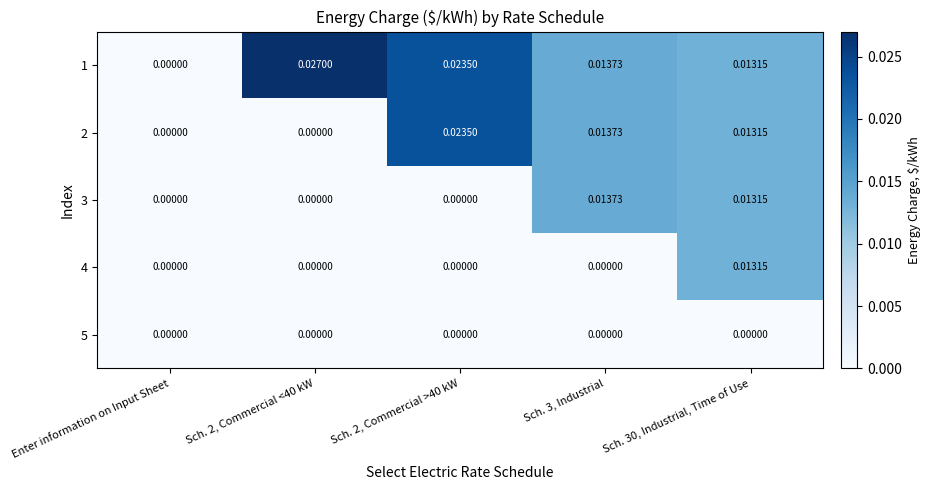

At which category is the sum across all series the highest?

Sch. 30, Industrial, Time of Use